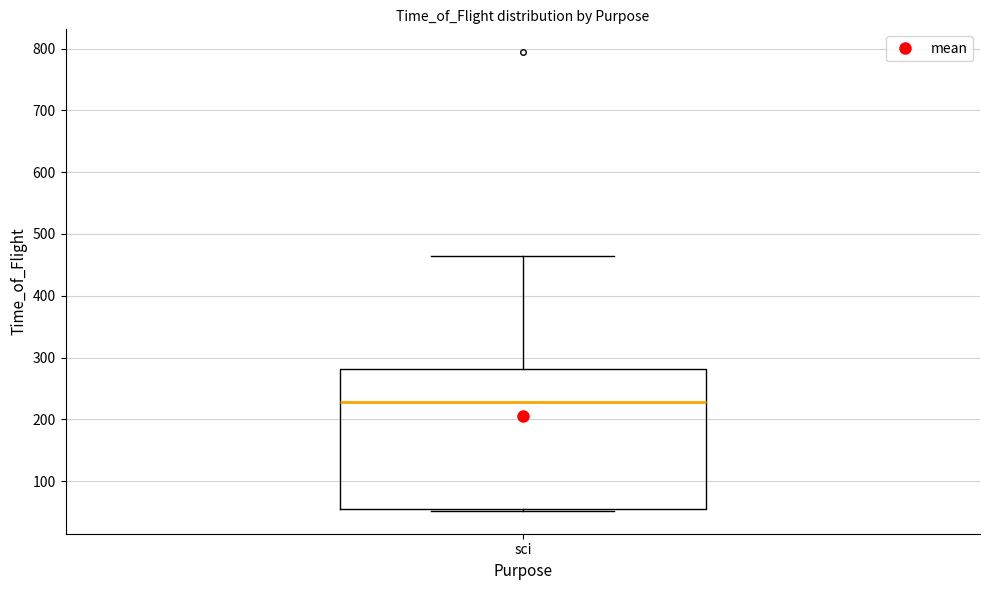

Transcribe this box plot: give where the median line is, the range the box spans, and where the two whiskers end, as read against the y-axis. The values are not printed on the chart, so give them approximately, as read against the axis.

median 230, box 50 to 280, whiskers 50 to 460